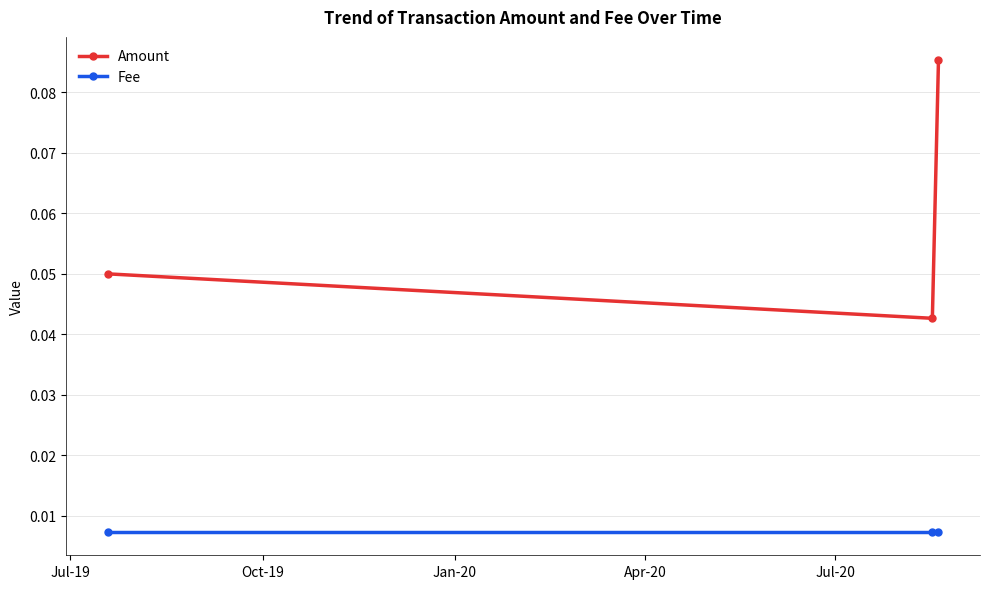

Does the chart display data point markers on the line(s)?

Yes